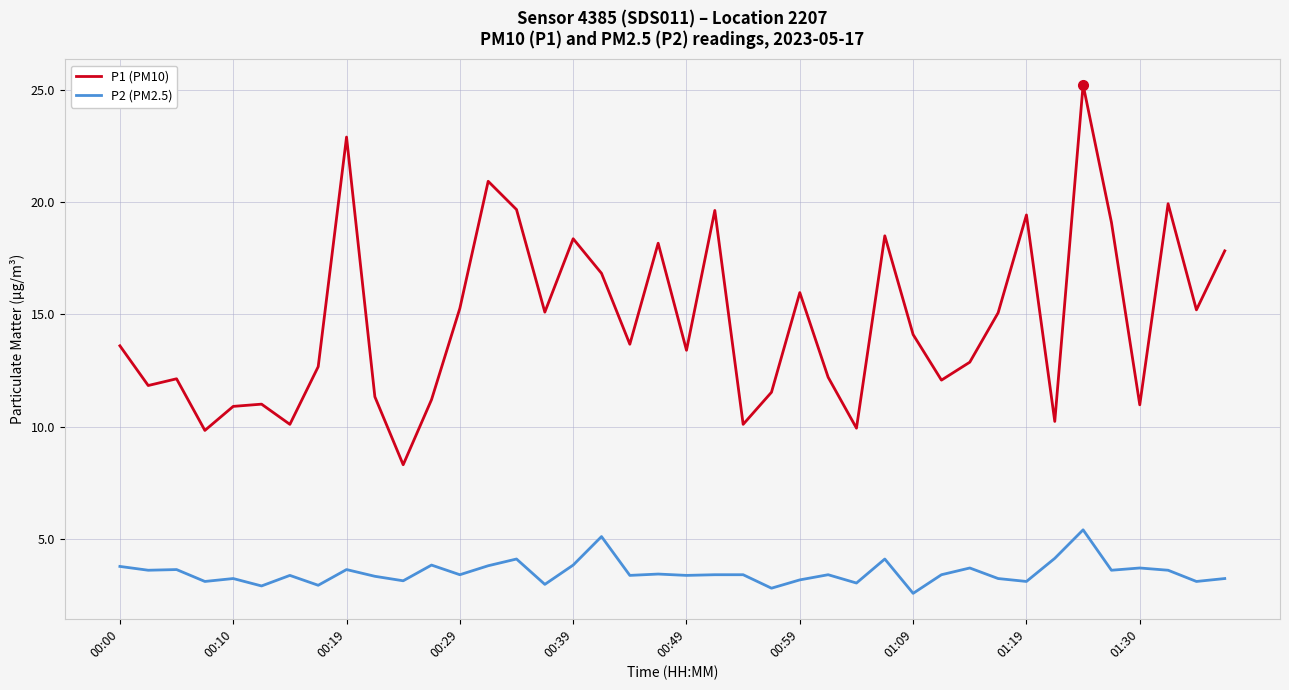

Which series has the largest total across all categories?

P1 (PM10)